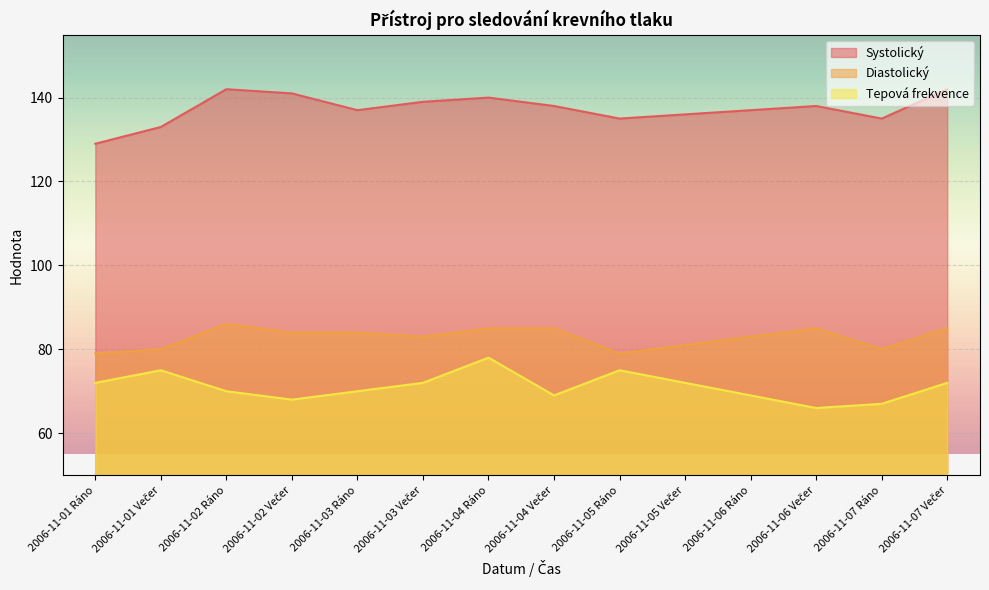

Which series changed the most between 2006-11-05 Ráno and 2006-11-06 Ráno?

Tepová frekvence